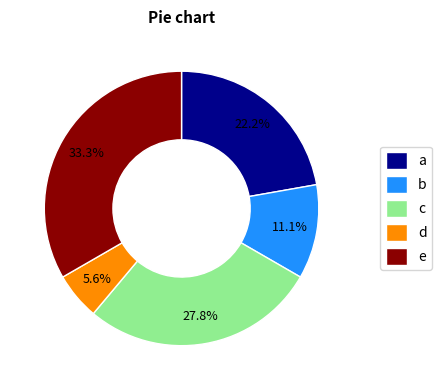

Is e the majority of the pie?

No